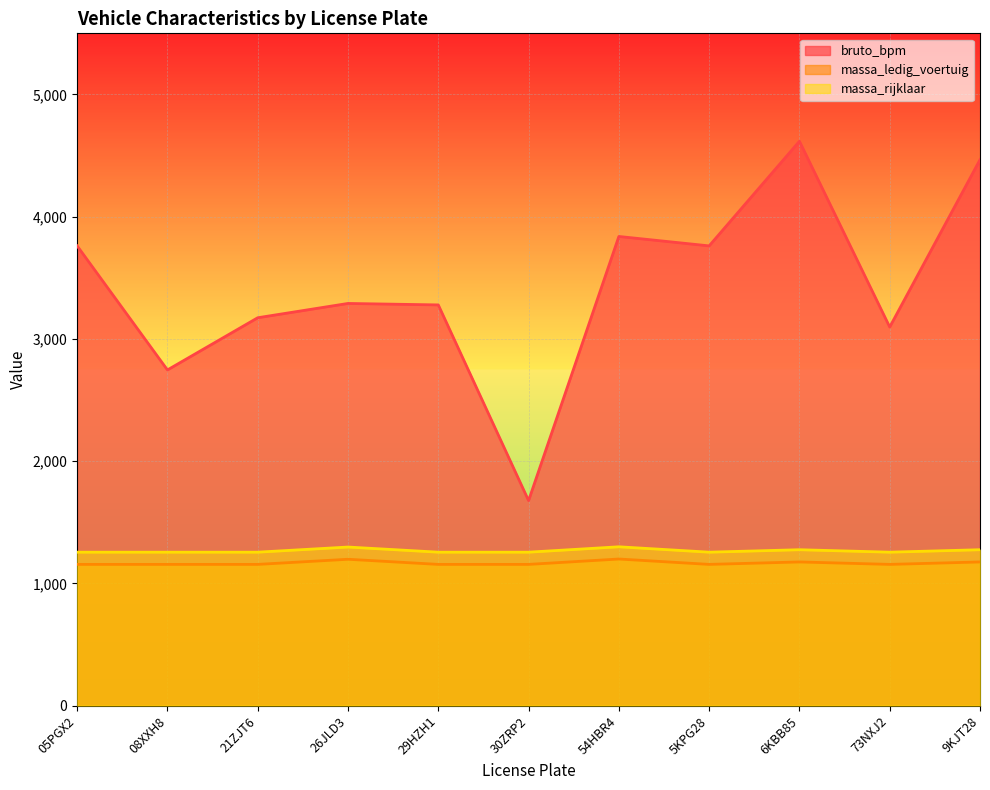

At how many categories does at least one series exceed 1930?

10